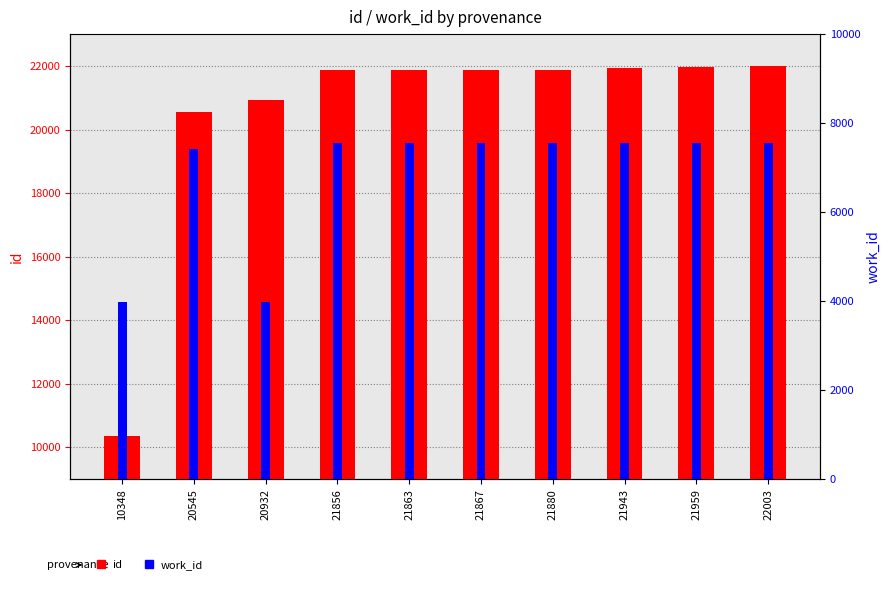

What is the average value of the work_id series?

6824